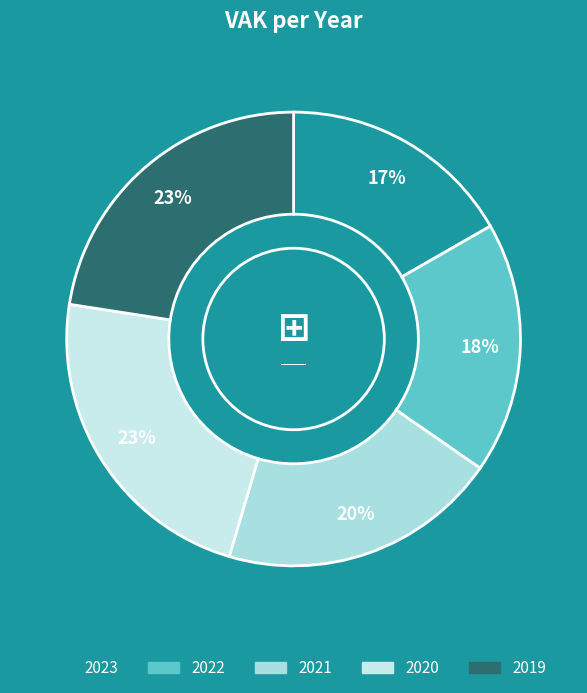

Count the number of slices in the pie.

5